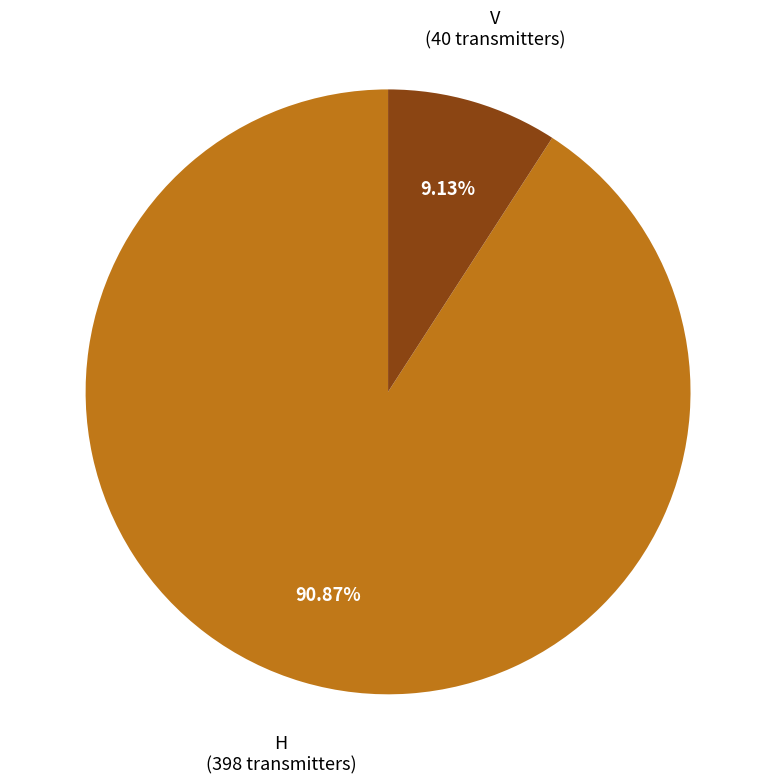

Is there a majority slice in this chart?

Yes